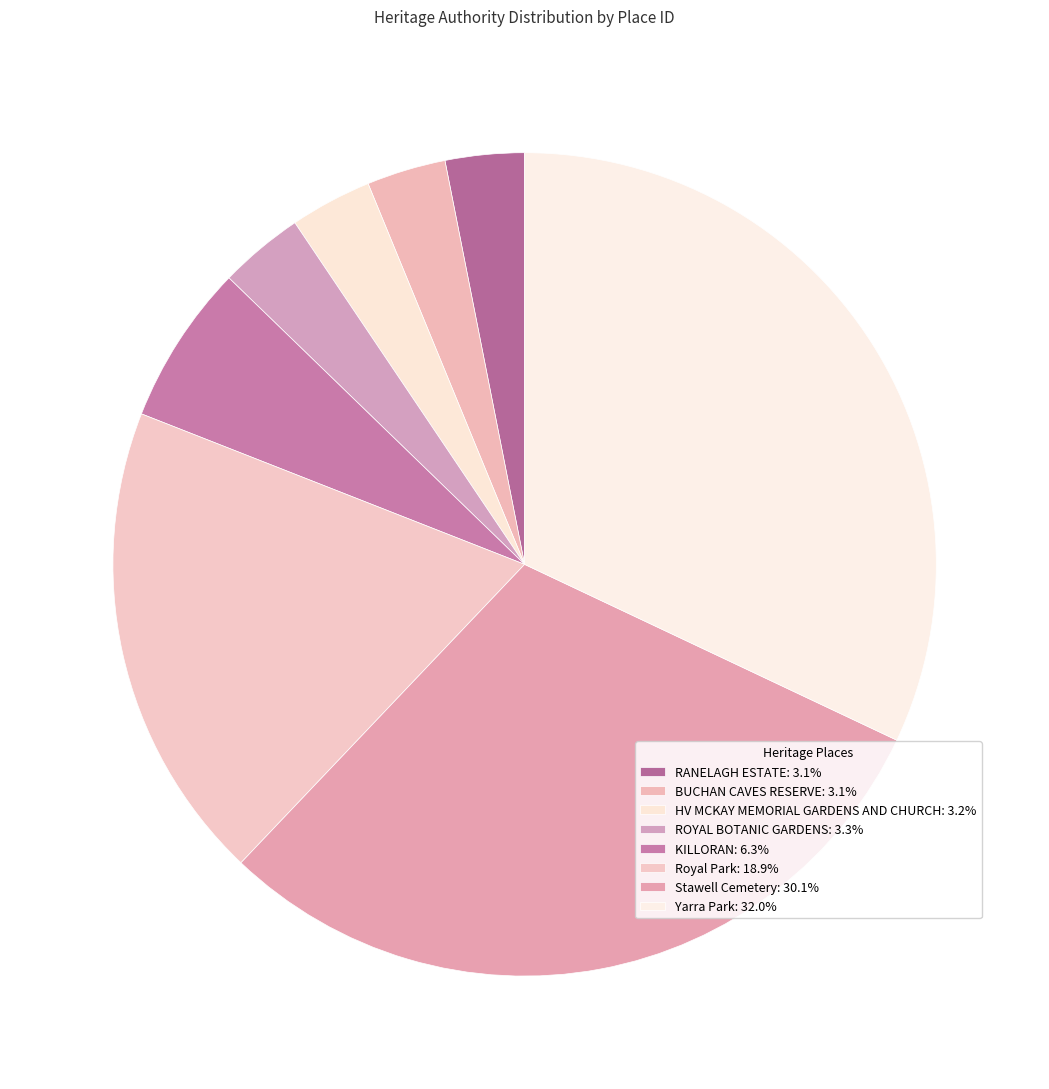

To the nearest percent, what is the combined percentage of Yarra Park and ROYAL BOTANIC GARDENS?

35%